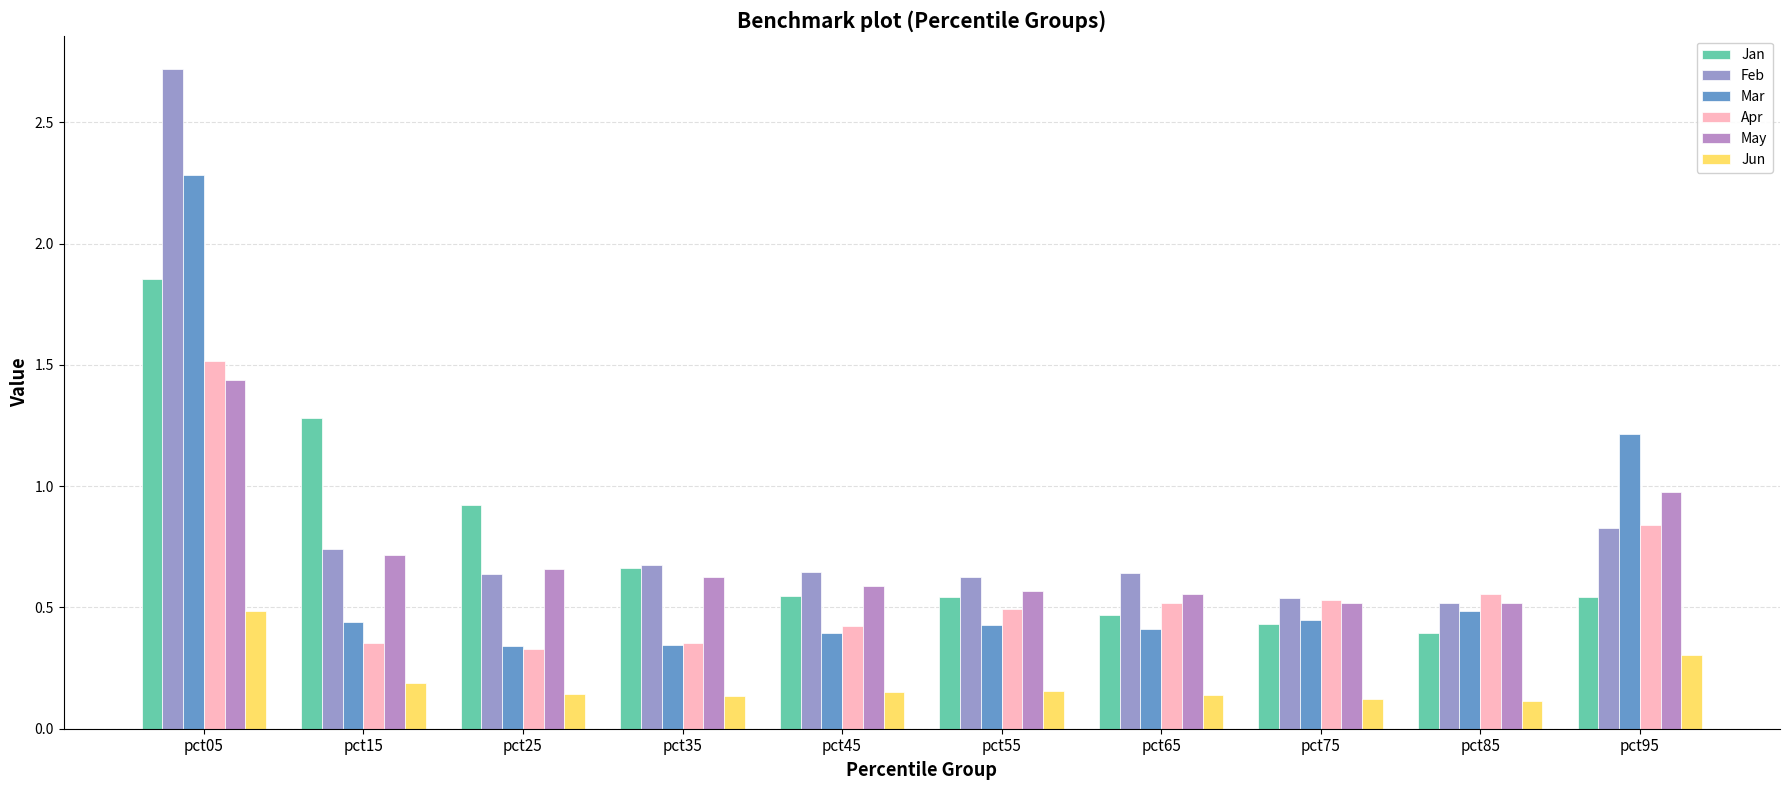

Which series has the largest total across all categories?

Feb